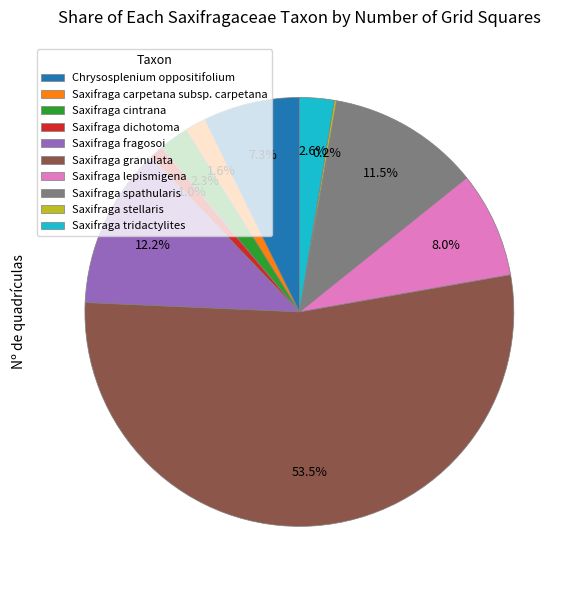

Which slice is the largest?

Saxifraga granulata